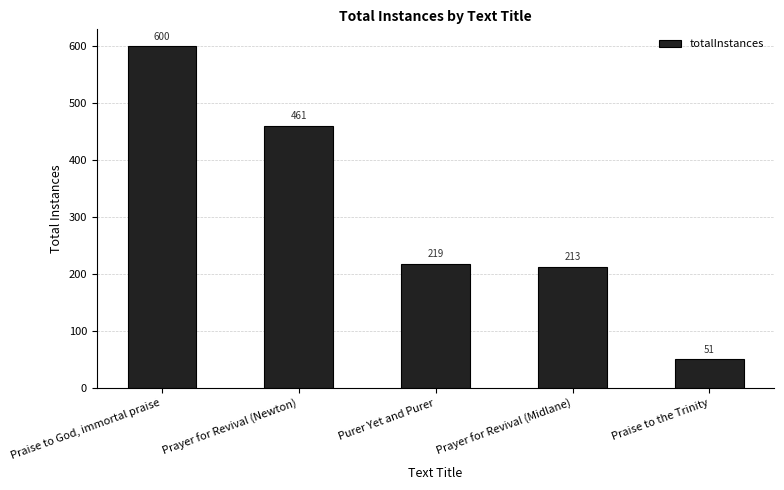

Where is the data nearest to the value 325?

Purer Yet and Purer